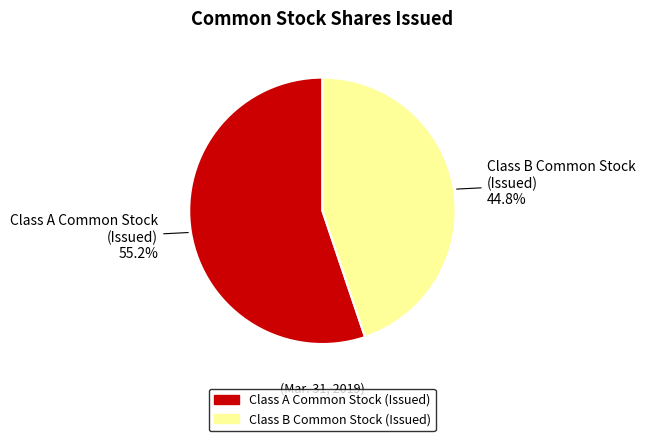

Does any single category account for the majority?

Yes